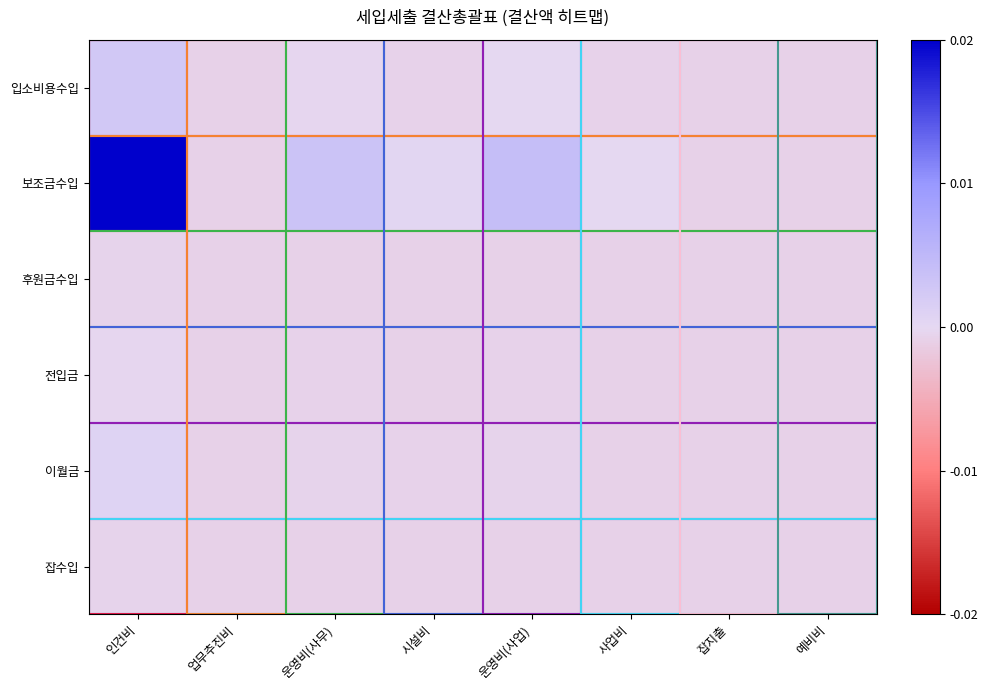

Count the number of categories in the chart.

8